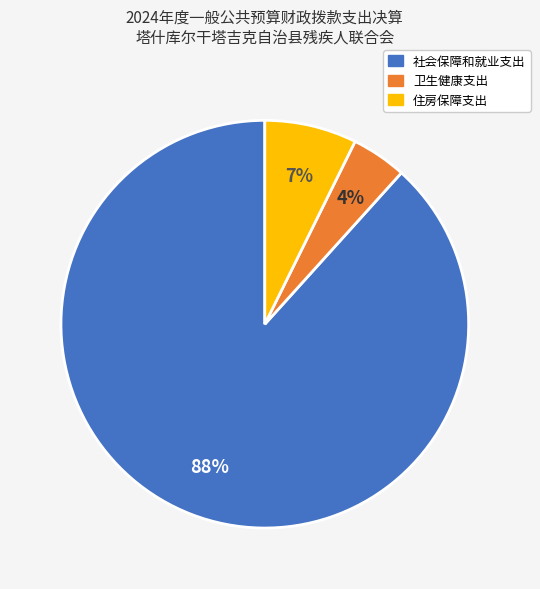

Is there a majority slice in this chart?

Yes